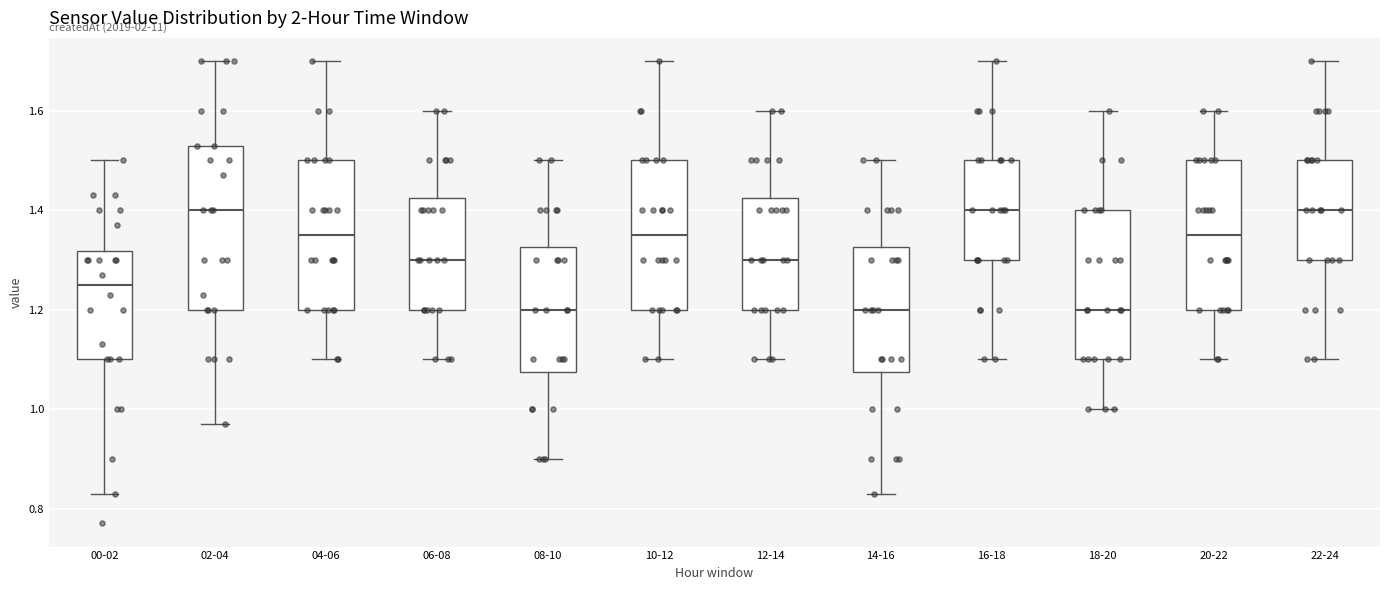

Reading left to right, transcribe this box plot: for each box, give where its median line is, the range the box spans, and where its two whiskers end, as read against the y-axis. The values are not printed on the chart, so give them approximately, as read against the axis.

00-02: median 1.26, box 1.10 to 1.32, whiskers 0.84 to 1.50
02-04: median 1.40, box 1.20 to 1.54, whiskers 0.98 to 1.70
04-06: median 1.36, box 1.20 to 1.50, whiskers 1.10 to 1.70
06-08: median 1.30, box 1.20 to 1.42, whiskers 1.10 to 1.60
08-10: median 1.20, box 1.08 to 1.32, whiskers 0.90 to 1.50
10-12: median 1.36, box 1.20 to 1.50, whiskers 1.10 to 1.70
12-14: median 1.30, box 1.20 to 1.42, whiskers 1.10 to 1.60
14-16: median 1.20, box 1.08 to 1.32, whiskers 0.84 to 1.50
16-18: median 1.40, box 1.30 to 1.50, whiskers 1.10 to 1.70
18-20: median 1.20, box 1.10 to 1.40, whiskers 1.00 to 1.60
20-22: median 1.36, box 1.20 to 1.50, whiskers 1.10 to 1.60
22-24: median 1.40, box 1.30 to 1.50, whiskers 1.10 to 1.70